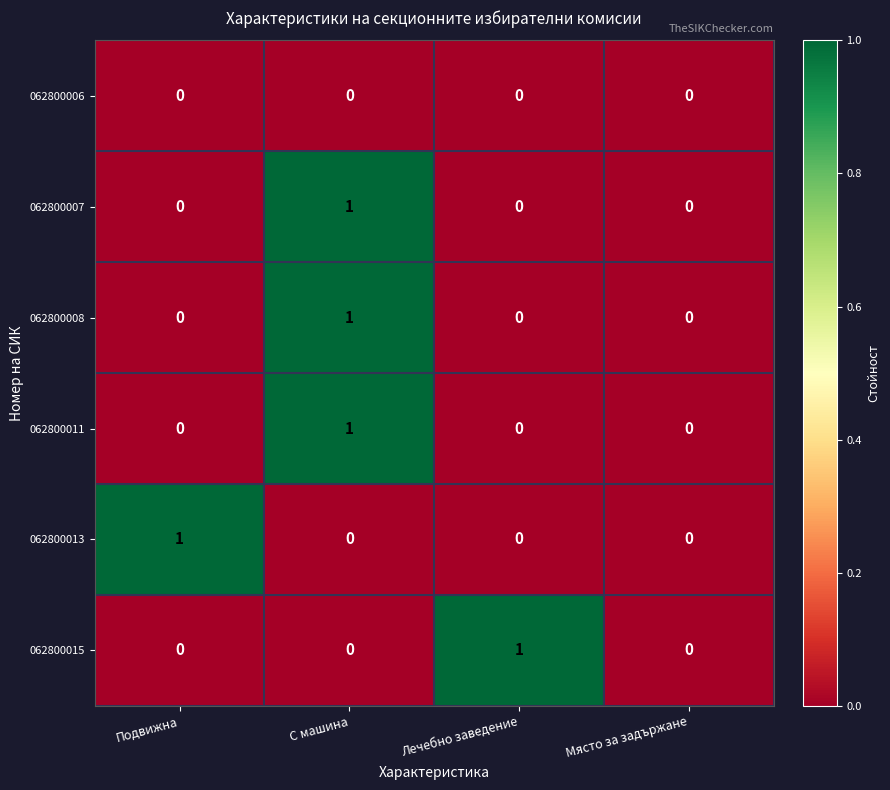

Is it true that 062800013 equals 0 at Лечебно заведение?

True